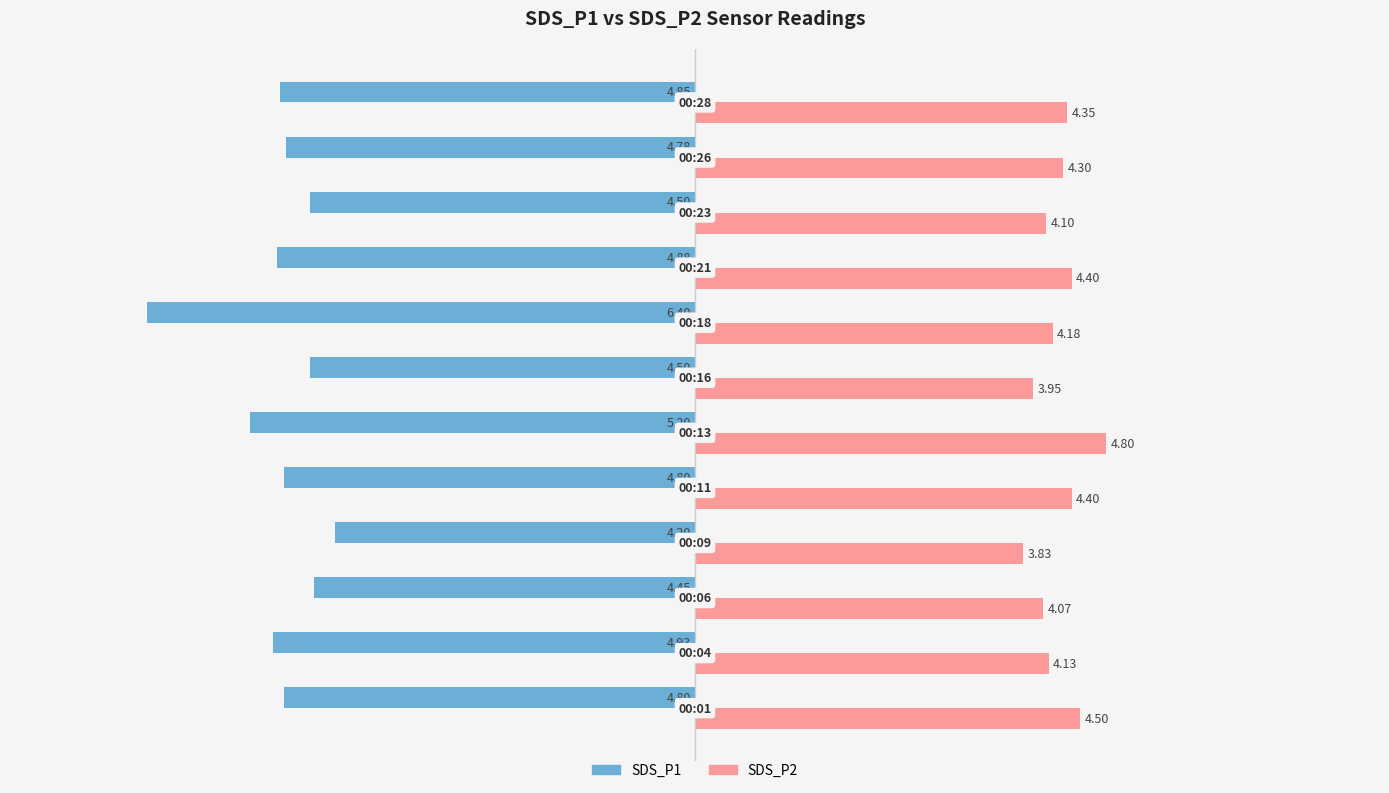

Which series has the largest total across all categories?

SDS_P2